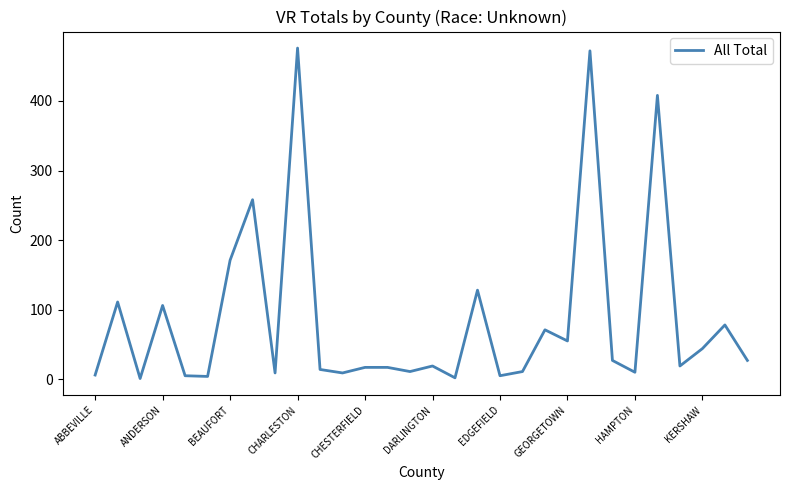

What is the greatest value displayed?

476